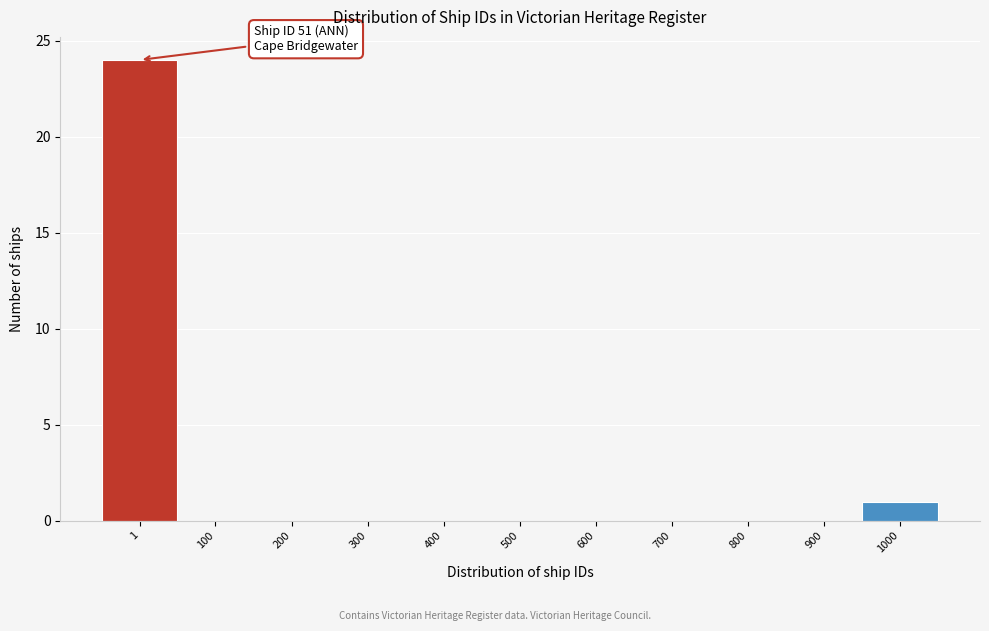

Reading left to right, list all the values displayed in this chart.

1=24	100=0	200=0	300=0	400=0	500=0	600=0	700=0	800=0	900=0	1000=1